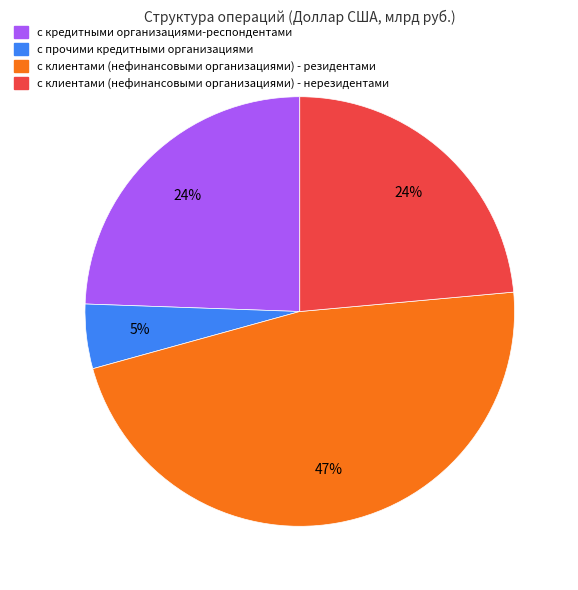

To the nearest percent, what is the difference between the largest and smallest slice percentages?

42%